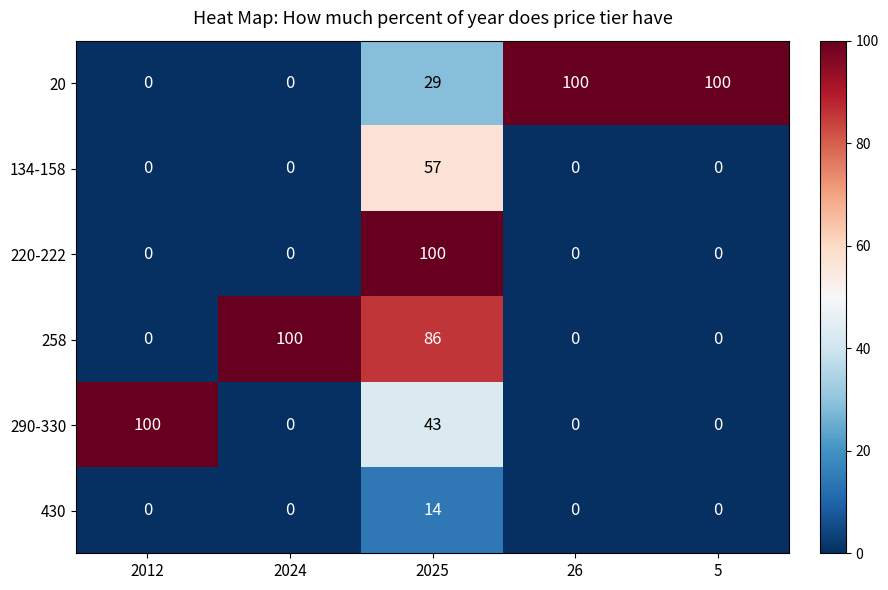

True or false: 134-158 has a value of 57 at 2025.

True